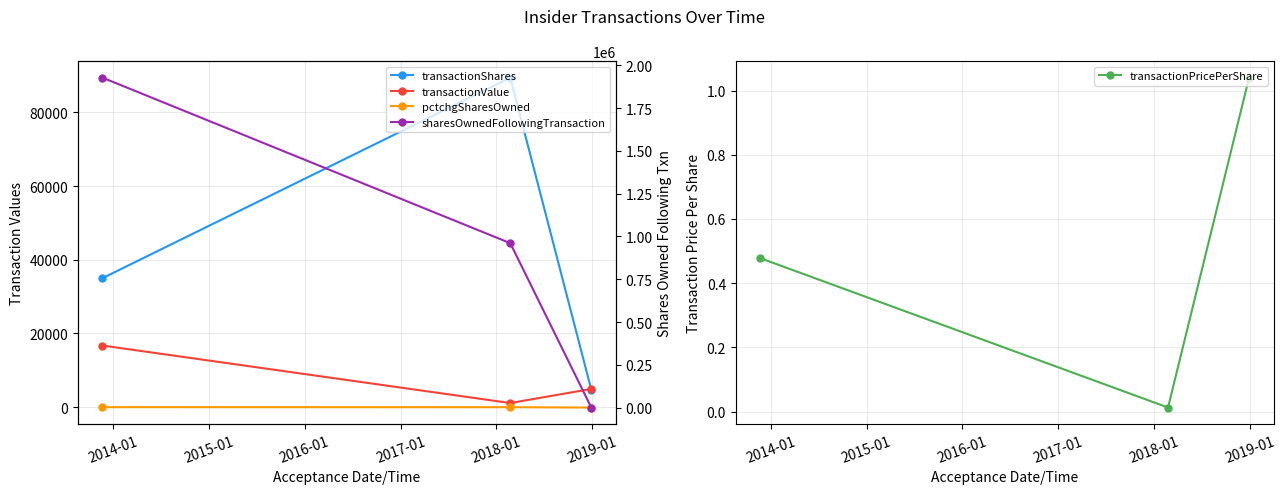

The transactionPricePerShare series shows 0.5 at 2014-01. True or false?

True